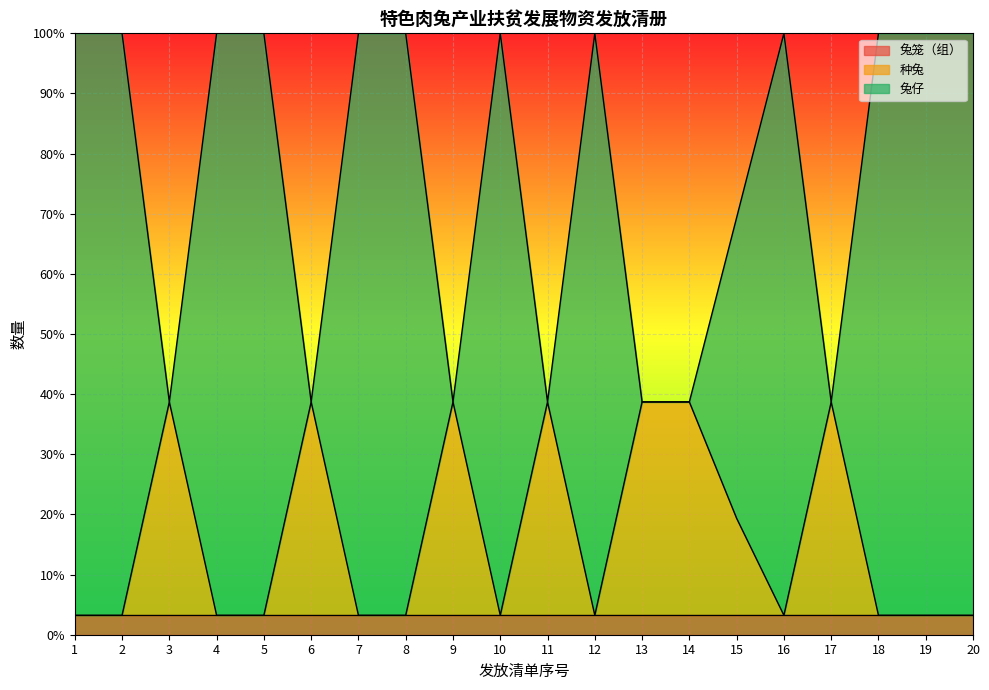

At how many categories does at least one series exceed 58?

13